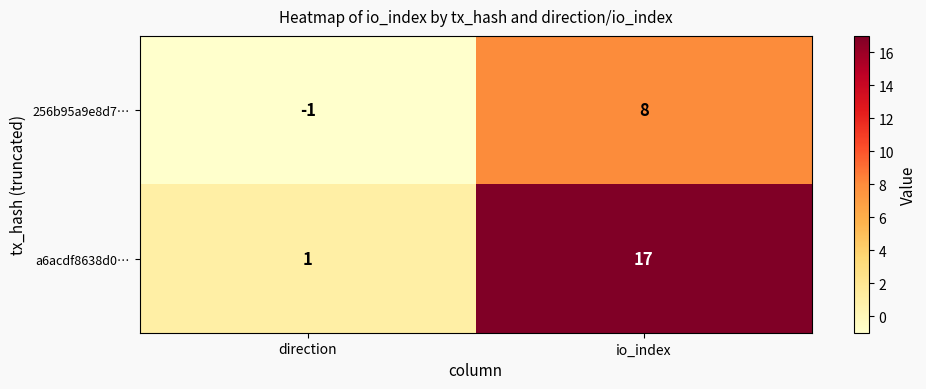

Which series has the widest spread of values?

a6acdf8638d0…